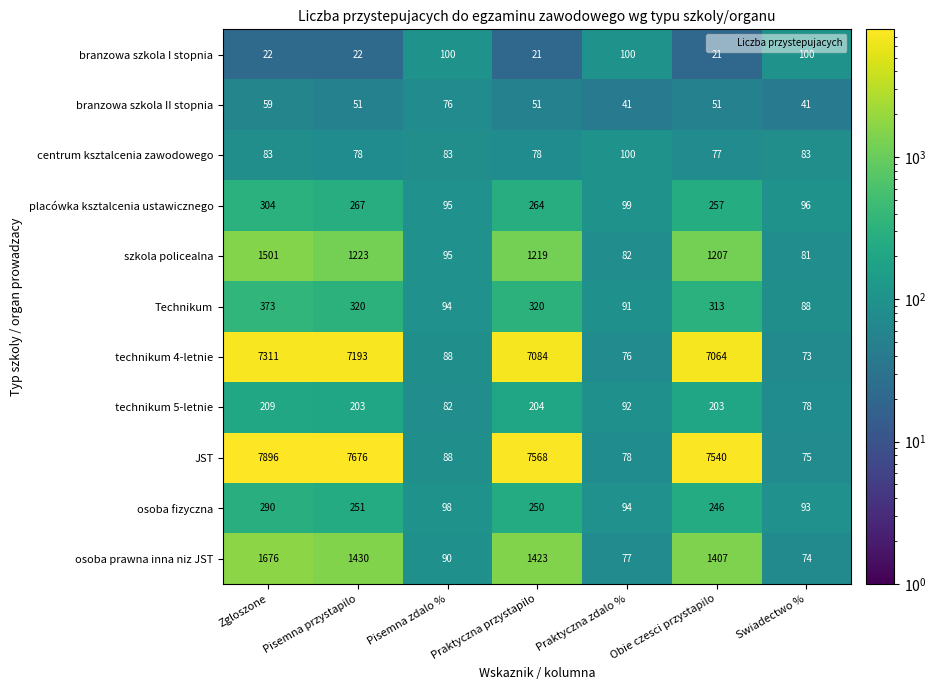

At which category does the chart reach its peak across all series?

Zgloszone